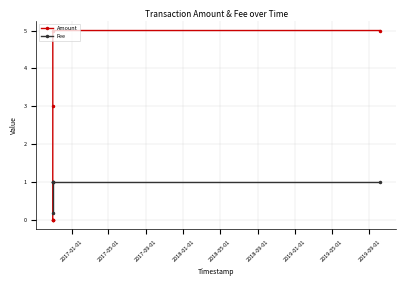

Which series has the largest range (max minus min)?

Amount